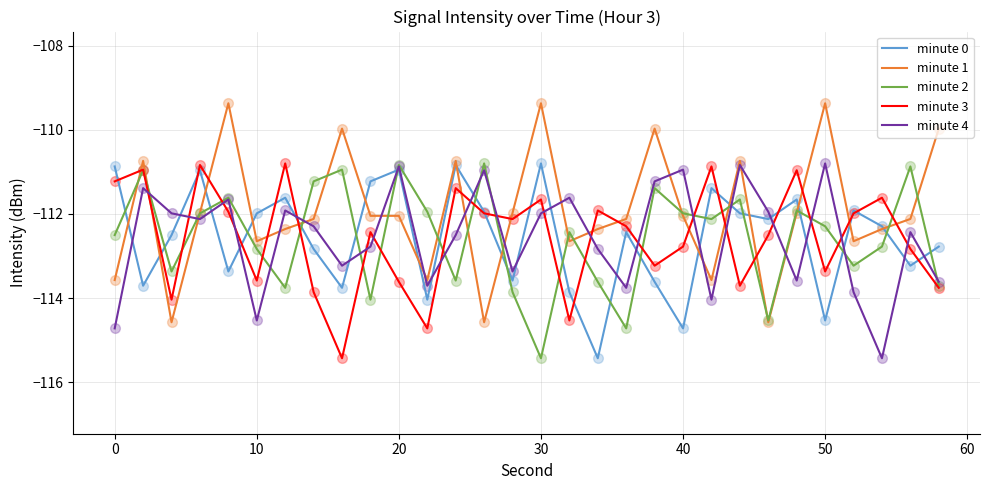

What is the greatest value displayed?

-109.4